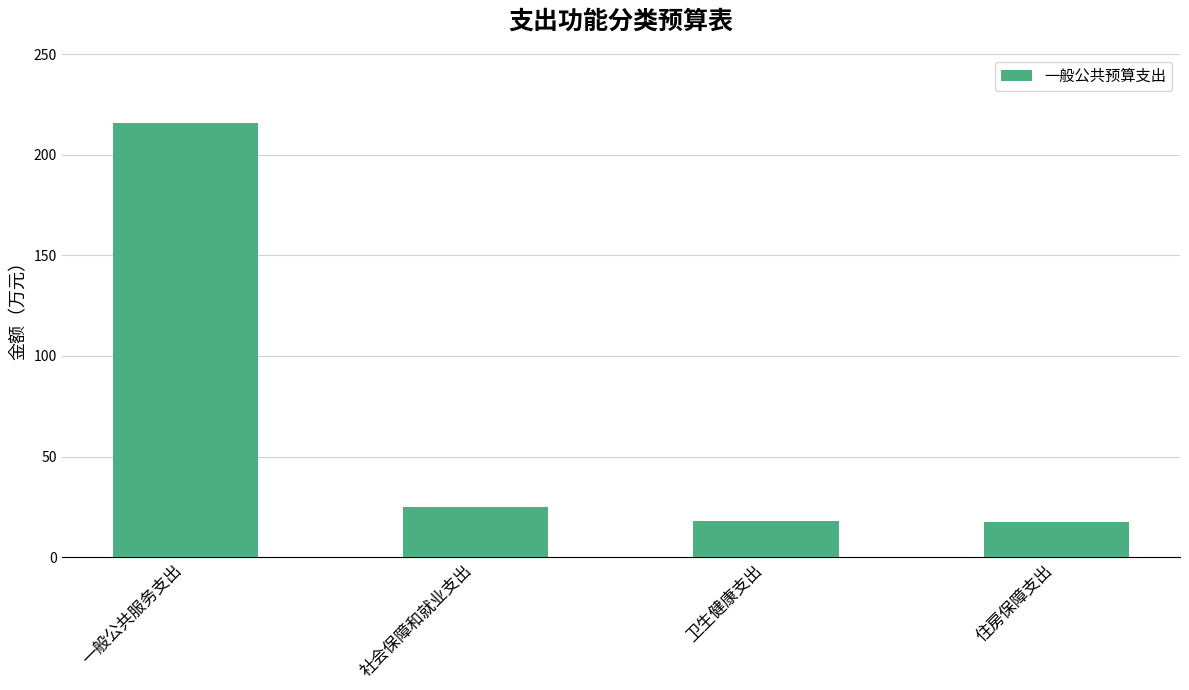

At which label is the value closest to 116?

社会保障和就业支出